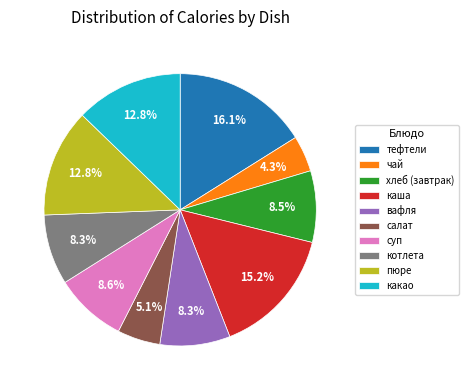

Is there a majority slice in this chart?

No